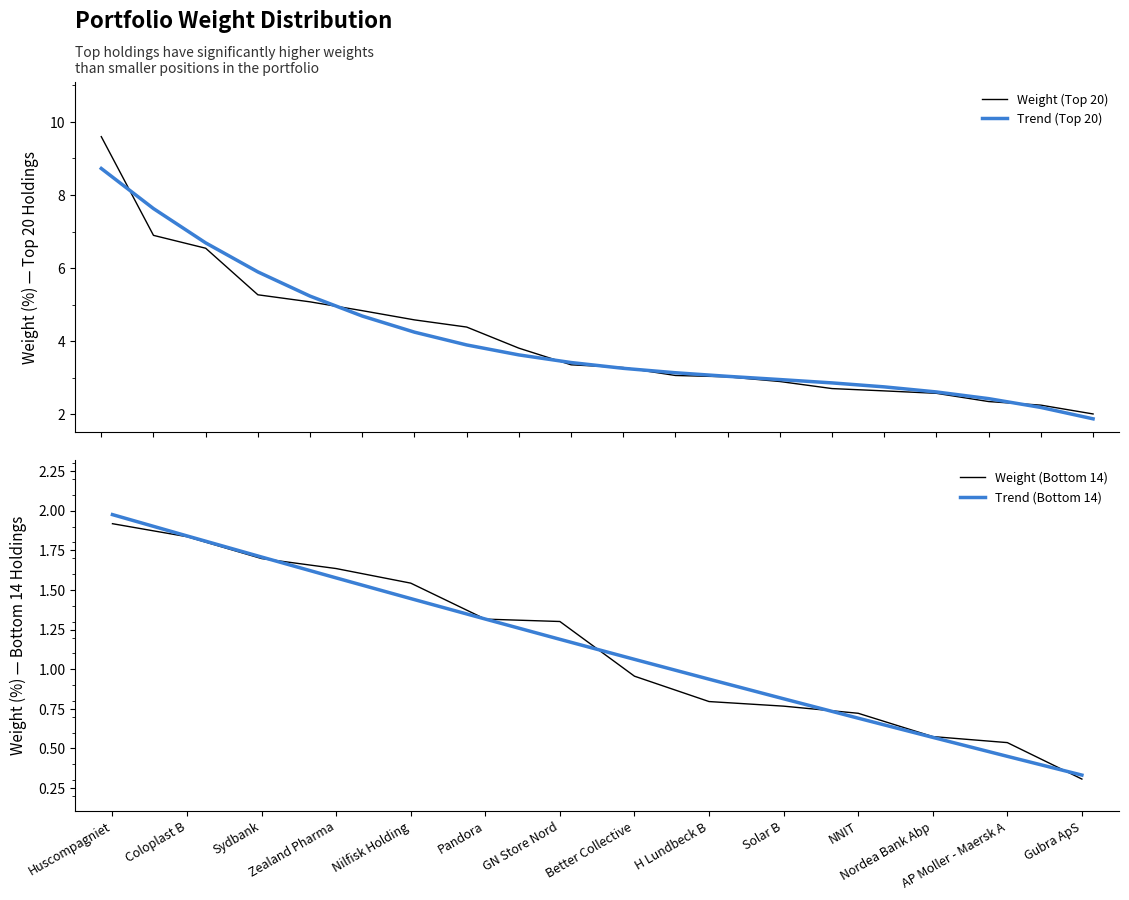

At which label does Weight (Bottom 14) first exceed 1?

Huscompagniet